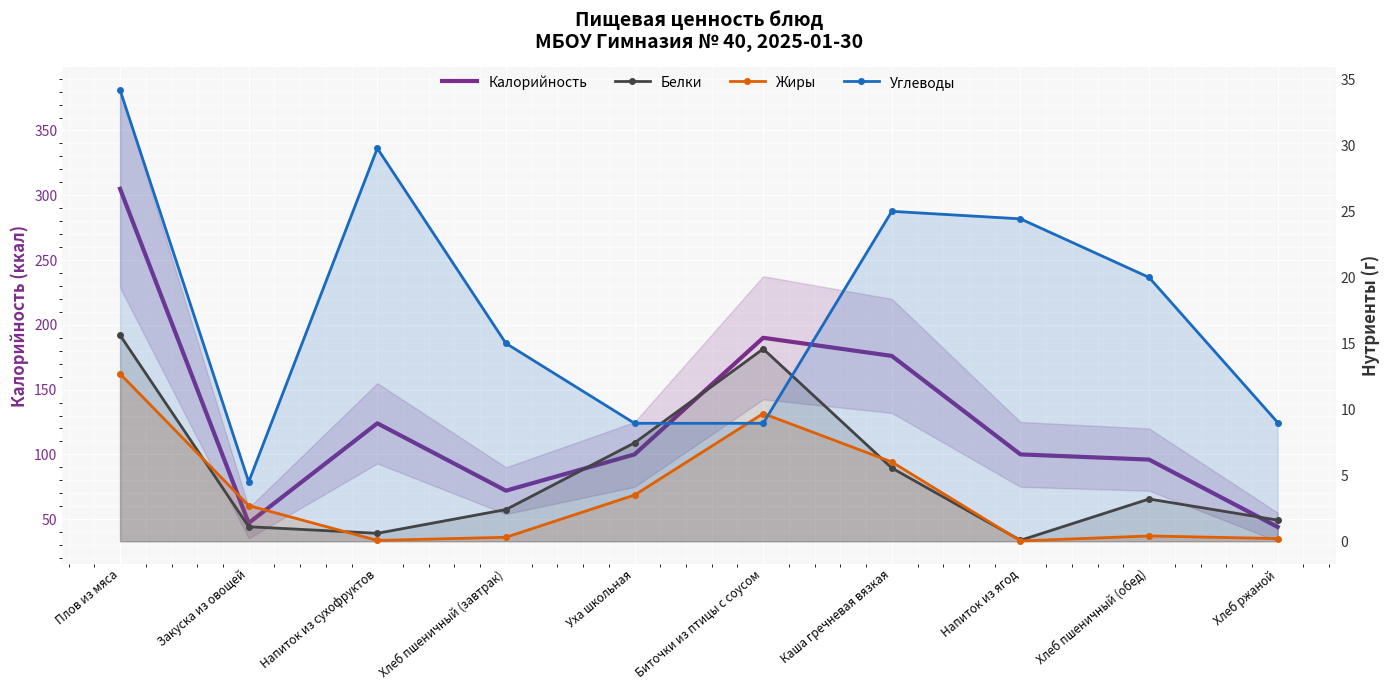

Count the number of categories in the chart.

10